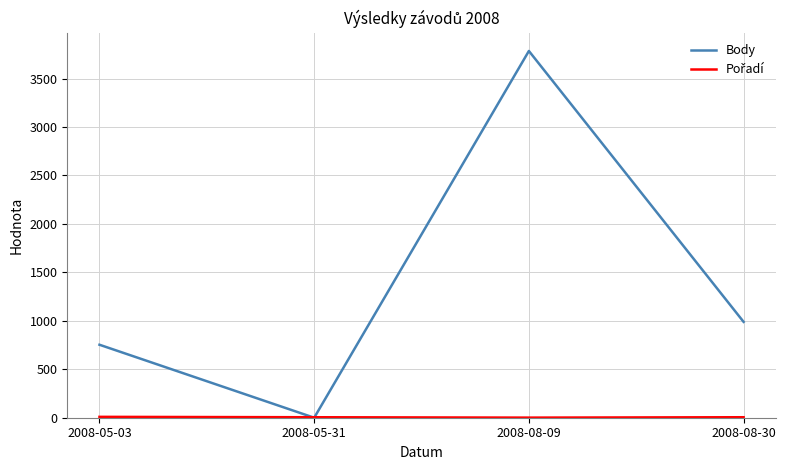

The value of Body at 2008-05-31 is 0. True or false?

True